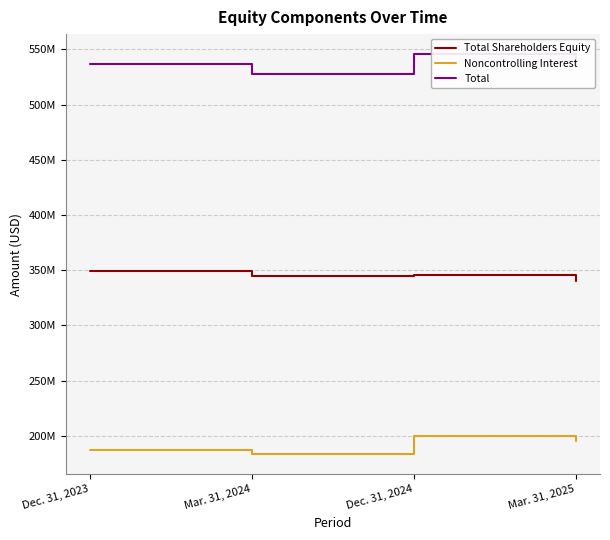

At how many categories does at least one series exceed 188271367?

4